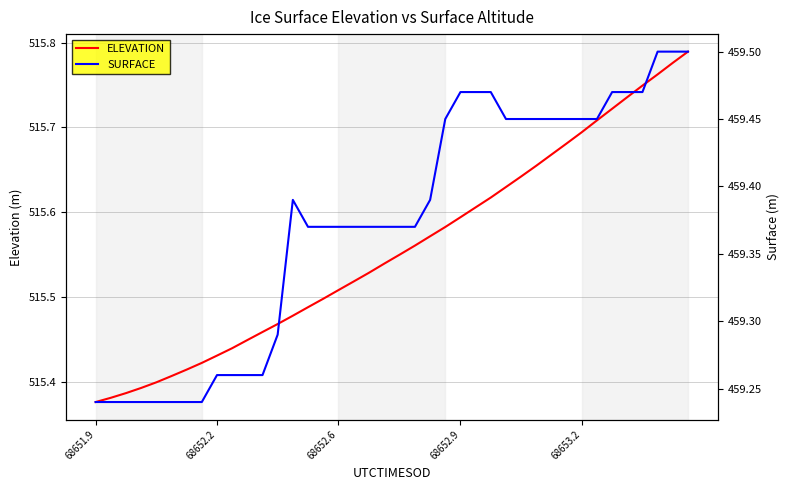

What is the smallest value displayed?

459.2